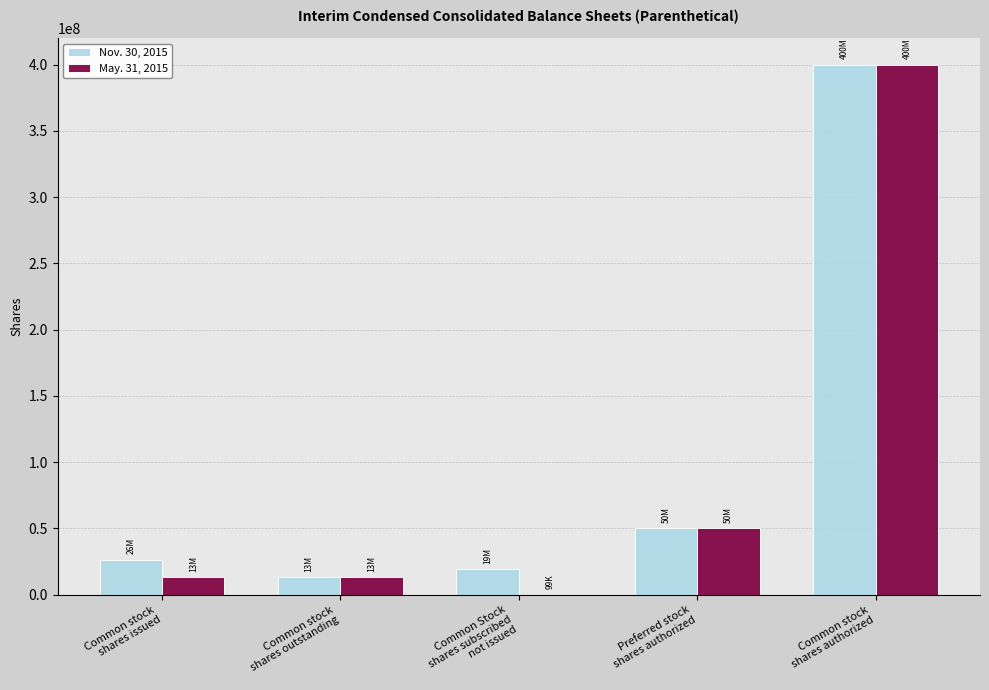

True or false: Nov. 30, 2015 has a value of 13422814 at Common stock
shares outstanding.

True